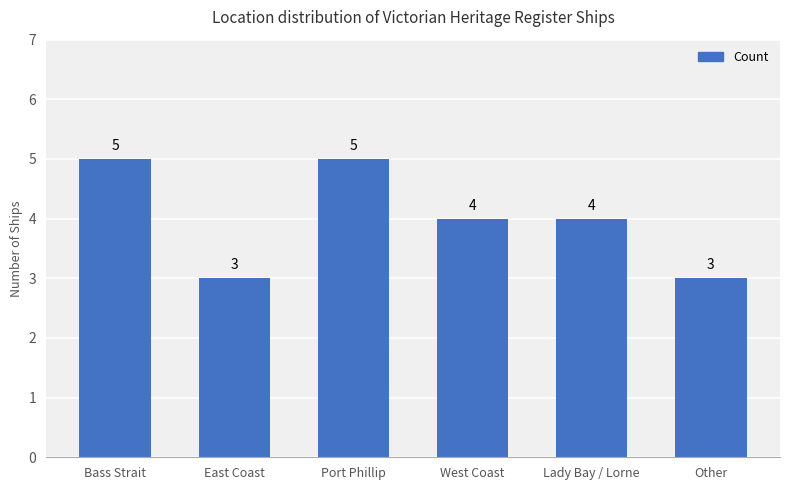

How many values are between 3 and 5?

6